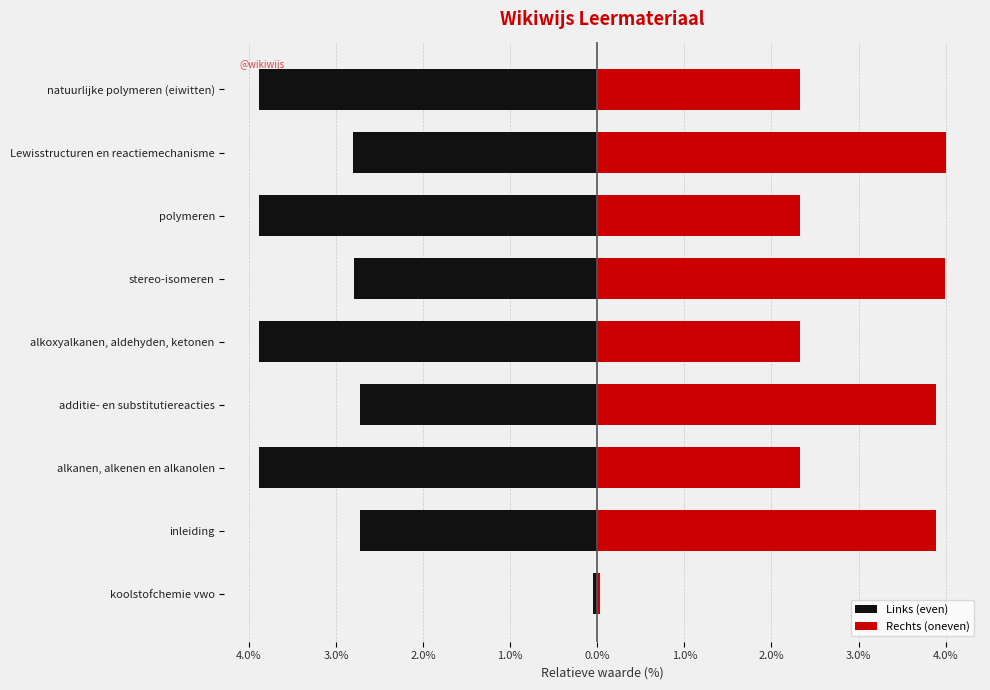

Reading right to left, transcribe all the data shown in this chart.

Links (even): -3.9	-2.8	-3.9	-2.8	-3.9	-2.7	-3.9	-2.7	-0.1
Rechts (oneven): 2.3	4.0	2.3	4.0	2.3	3.9	2.3	3.9	0.0